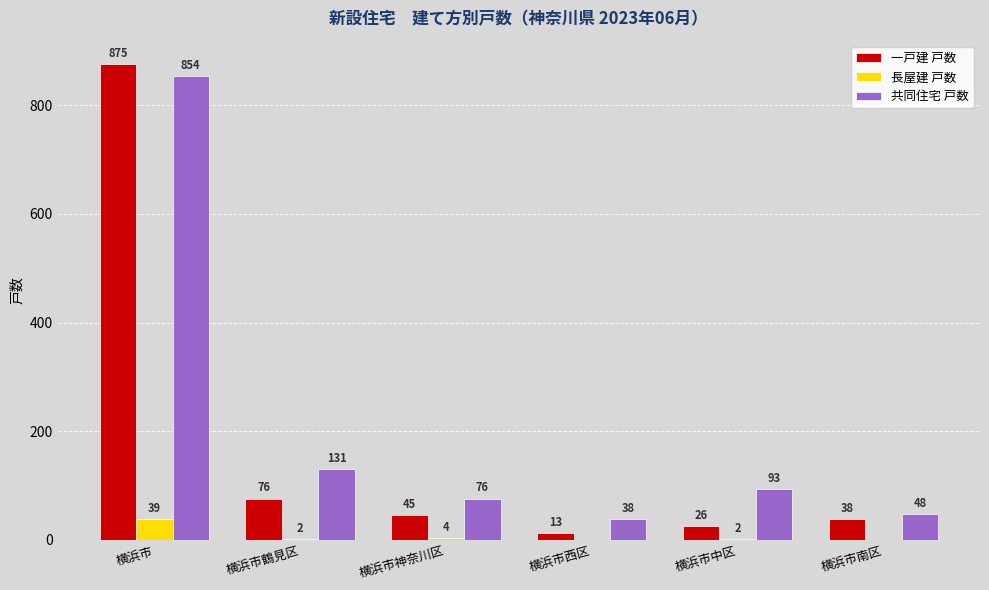

True or false: 長屋建 戸数 has a value of 0 at 横浜市南区.

True